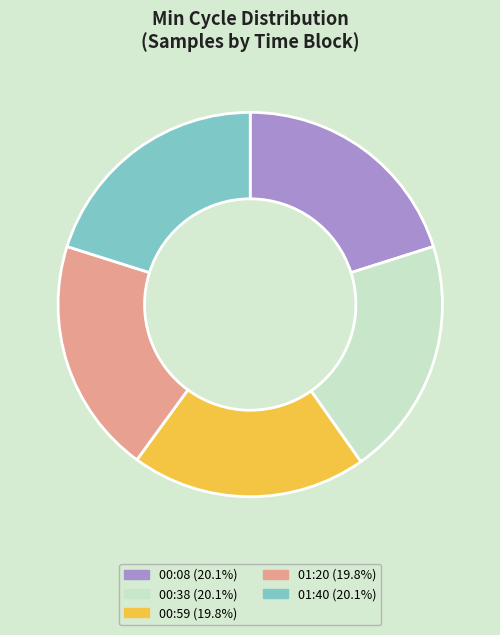

Does 01:20 (19.8%) represent more than half of the total?

No